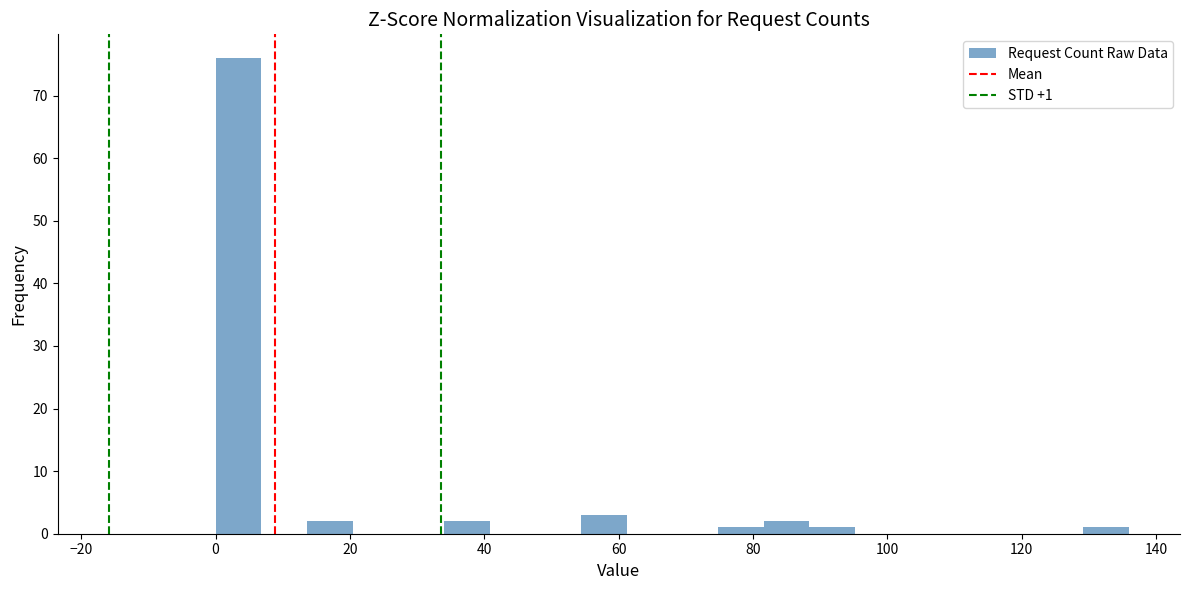

Read against the x-axis, roughly where is the centre of the tallest bar?

4